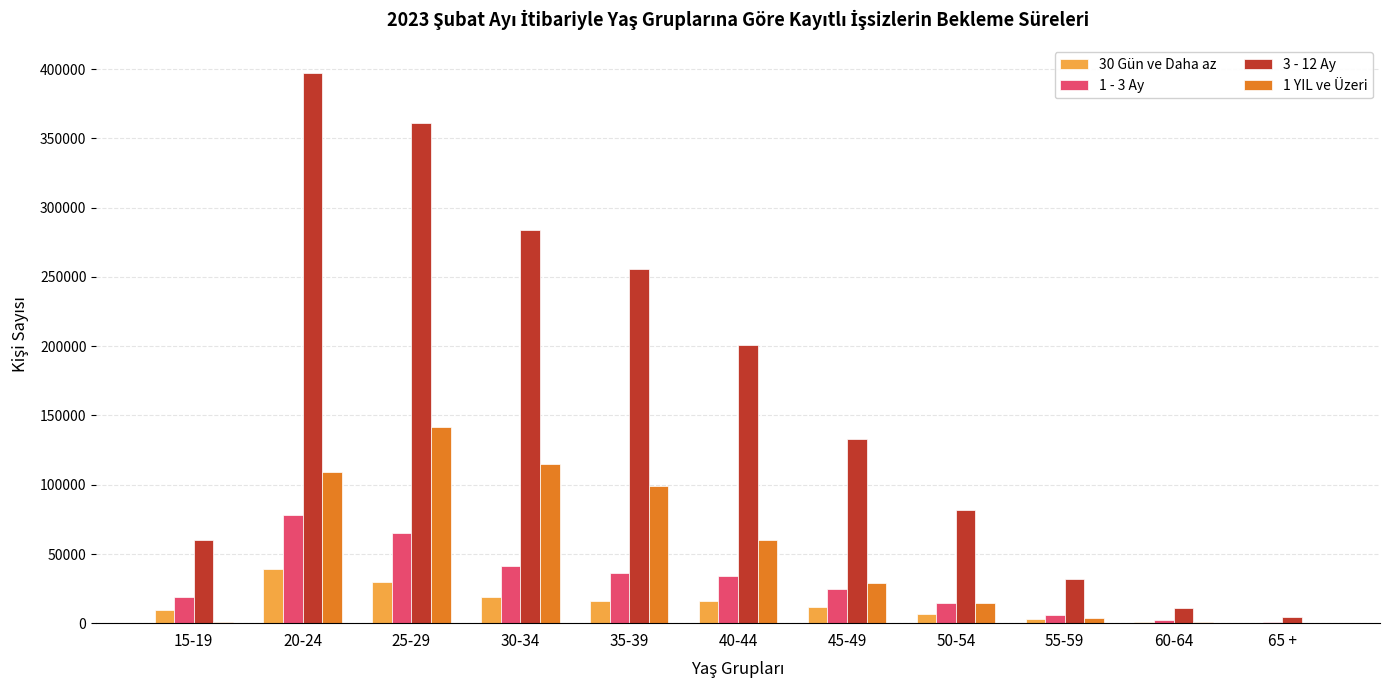

Which category has the highest value across all series?

20-24